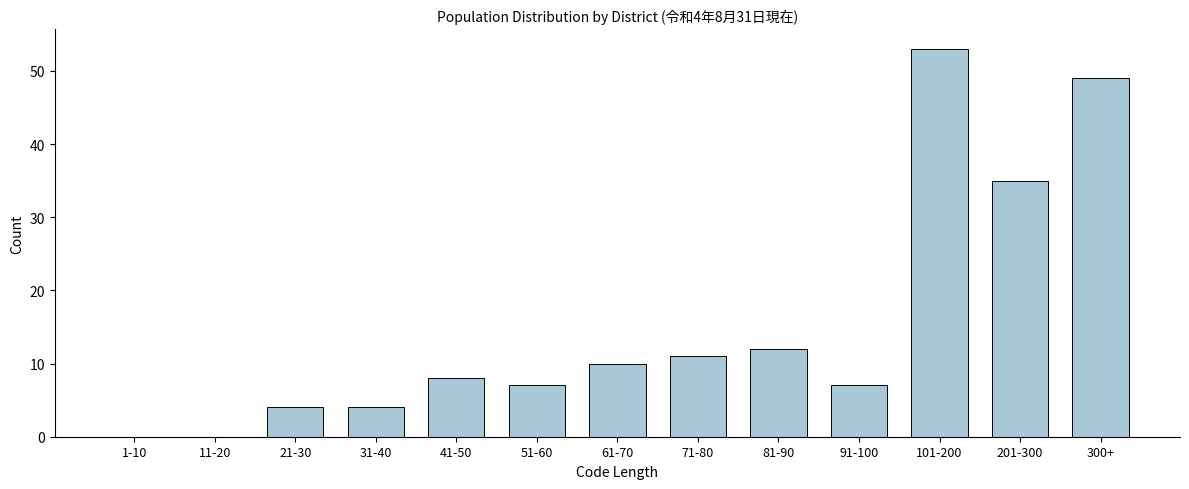

Reading left to right, what are all the values shown in this chart?

1-10=0	11-20=0	21-30=4	31-40=4	41-50=8	51-60=7	61-70=10	71-80=11	81-90=12	91-100=7	101-200=53	201-300=35	300+=49